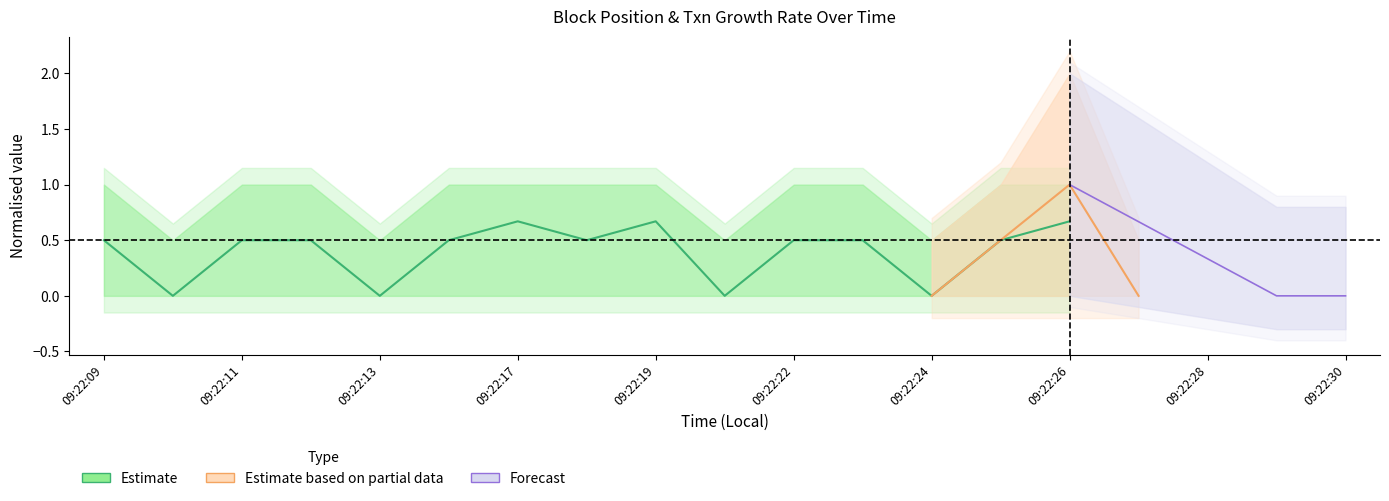

Is the value of Txn_mean at 09:22:09 greater than the value of Position_lower at 09:22:13?

Yes